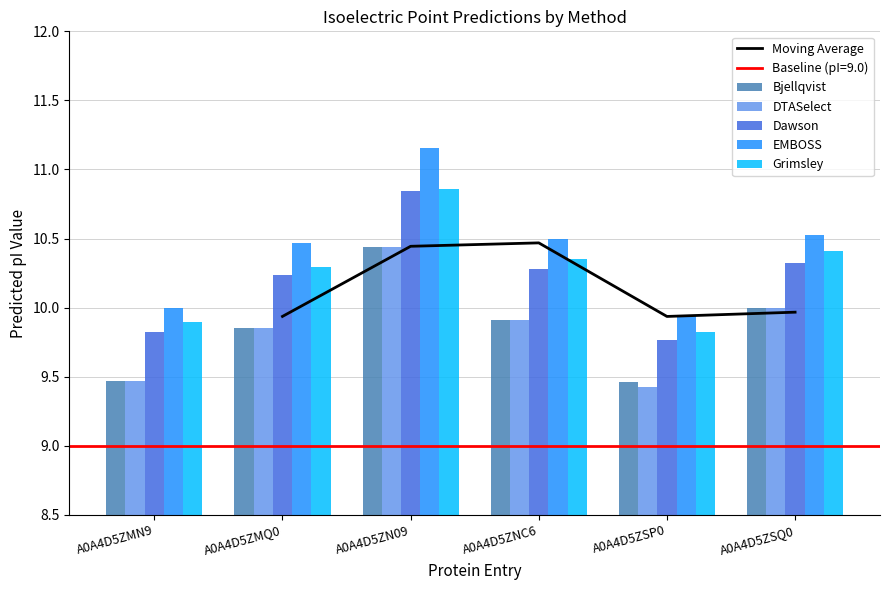

Which series has the largest range (max minus min)?

EMBOSS